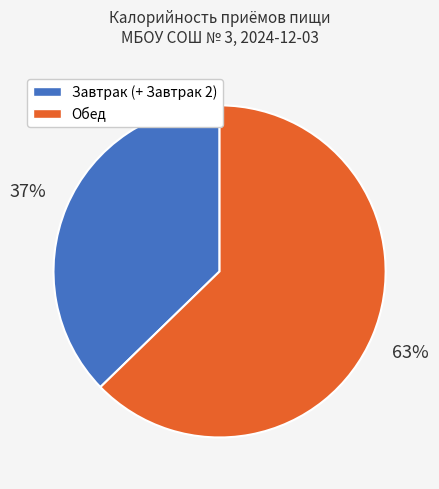

Is the sum of Завтрак (+ Завтрак 2) and Обед greater than half?

Yes